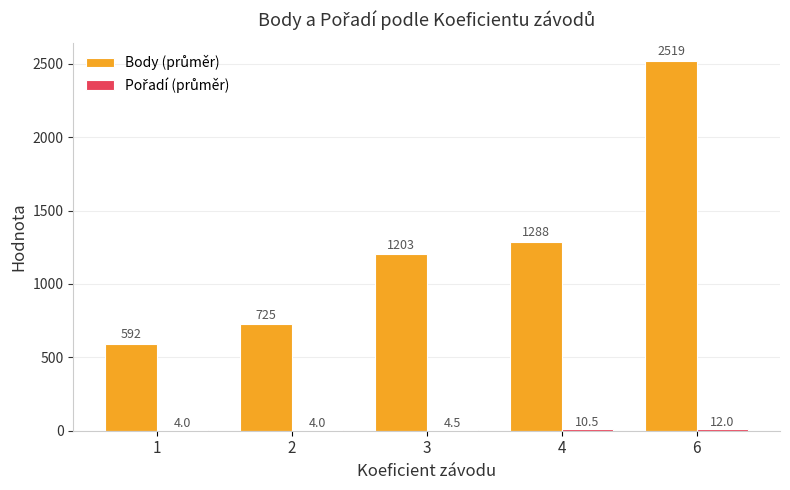

At which category does the chart reach its peak across all series?

6